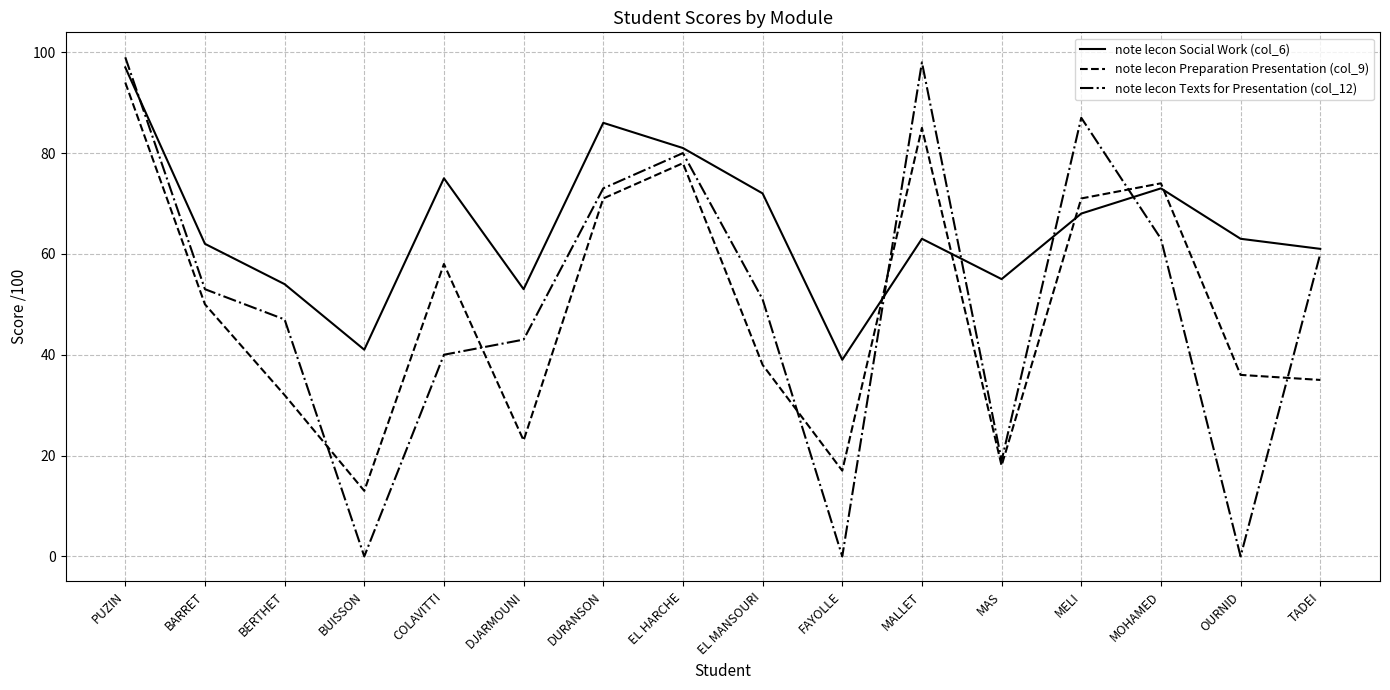

Reading left to right, what are all the values shown in this chart?

note lecon Social Work (col_6): PUZIN=97	BARRET=62	BERTHET=54	BUISSON=41	COLAVITTI=75	DJARMOUNI=53	DURANSON=86	EL HARCHE=81	EL MANSOURI=72	FAYOLLE=39	MALLET=63	MAS=55	MELI=68	MOHAMED=73	OURNID=63	TADEI=61
note lecon Preparation Presentation (col_9): PUZIN=94	BARRET=50	BERTHET=32	BUISSON=13	COLAVITTI=58	DJARMOUNI=23	DURANSON=71	EL HARCHE=78	EL MANSOURI=38	FAYOLLE=17	MALLET=85	MAS=18	MELI=71	MOHAMED=74	OURNID=36	TADEI=35
note lecon Texts for Presentation (col_12): PUZIN=99	BARRET=53	BERTHET=47	BUISSON=0	COLAVITTI=40	DJARMOUNI=43	DURANSON=73	EL HARCHE=80	EL MANSOURI=51	FAYOLLE=0	MALLET=98	MAS=19	MELI=87	MOHAMED=63	OURNID=0	TADEI=60